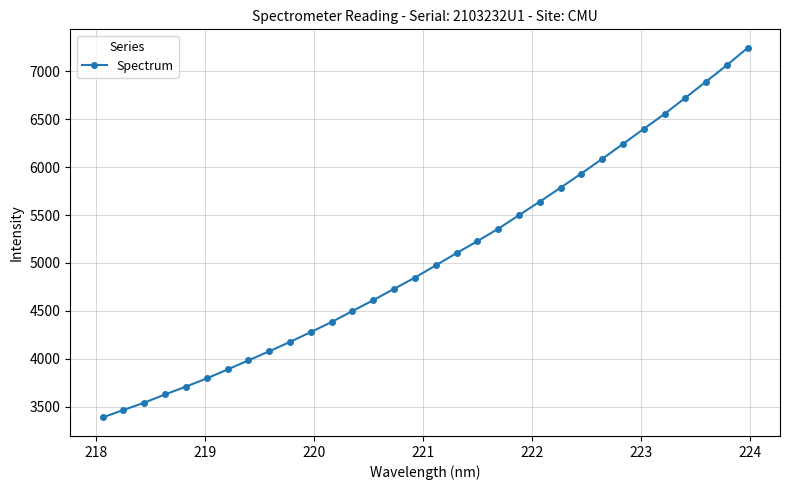

What is the difference between the maximum and minimum values?

3853.1